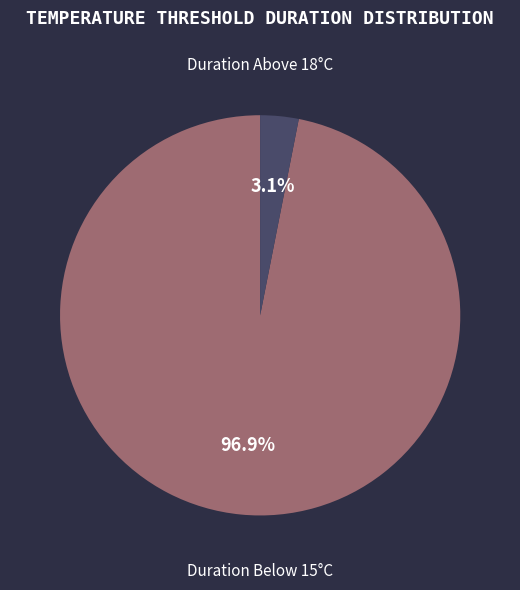

Is there any slice that represents more than half of the pie?

Yes